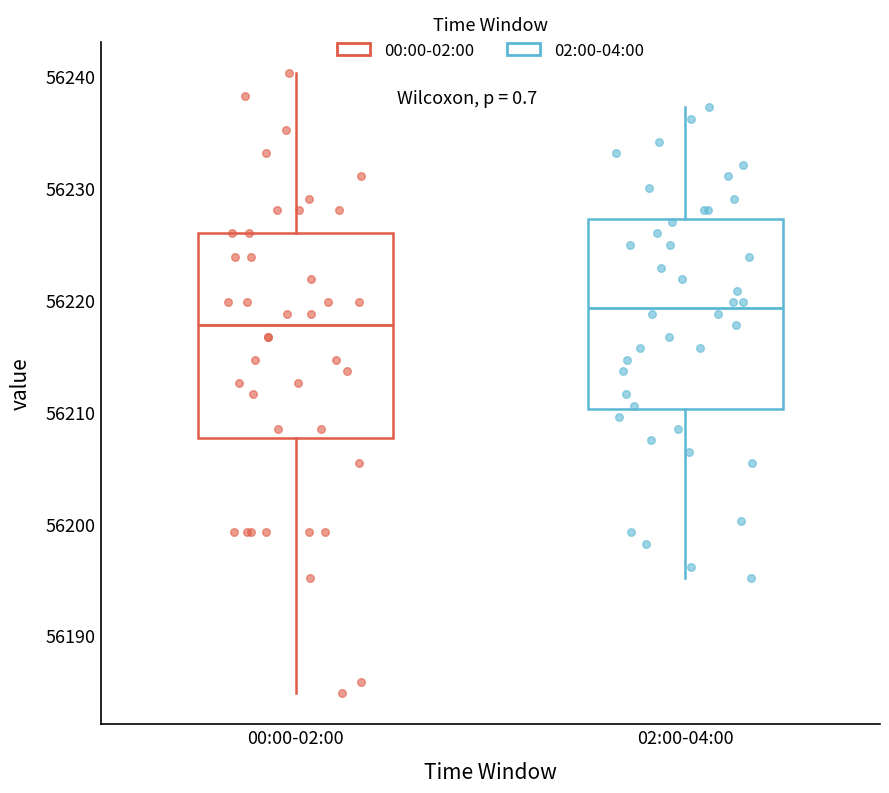

Where does the upper whisker of the box for 00:00-02:00 end on the y-axis? The values are not printed on the chart, so give them approximately, as read against the axis.

56240